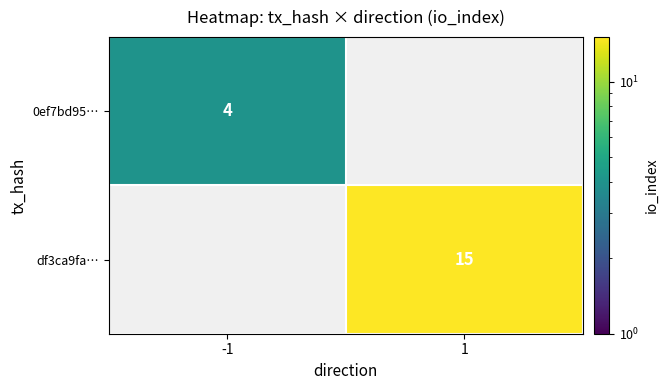

True or false: 0ef7bd95… has a value of 4 at -1.

True